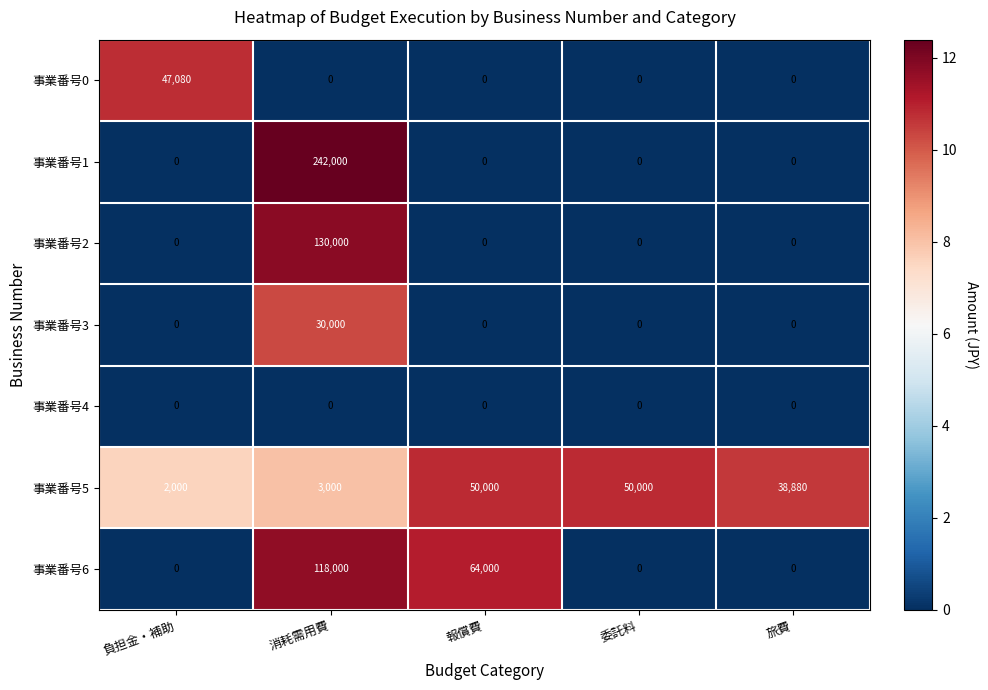

What is the highest value of the 事業番号1 series?

242000